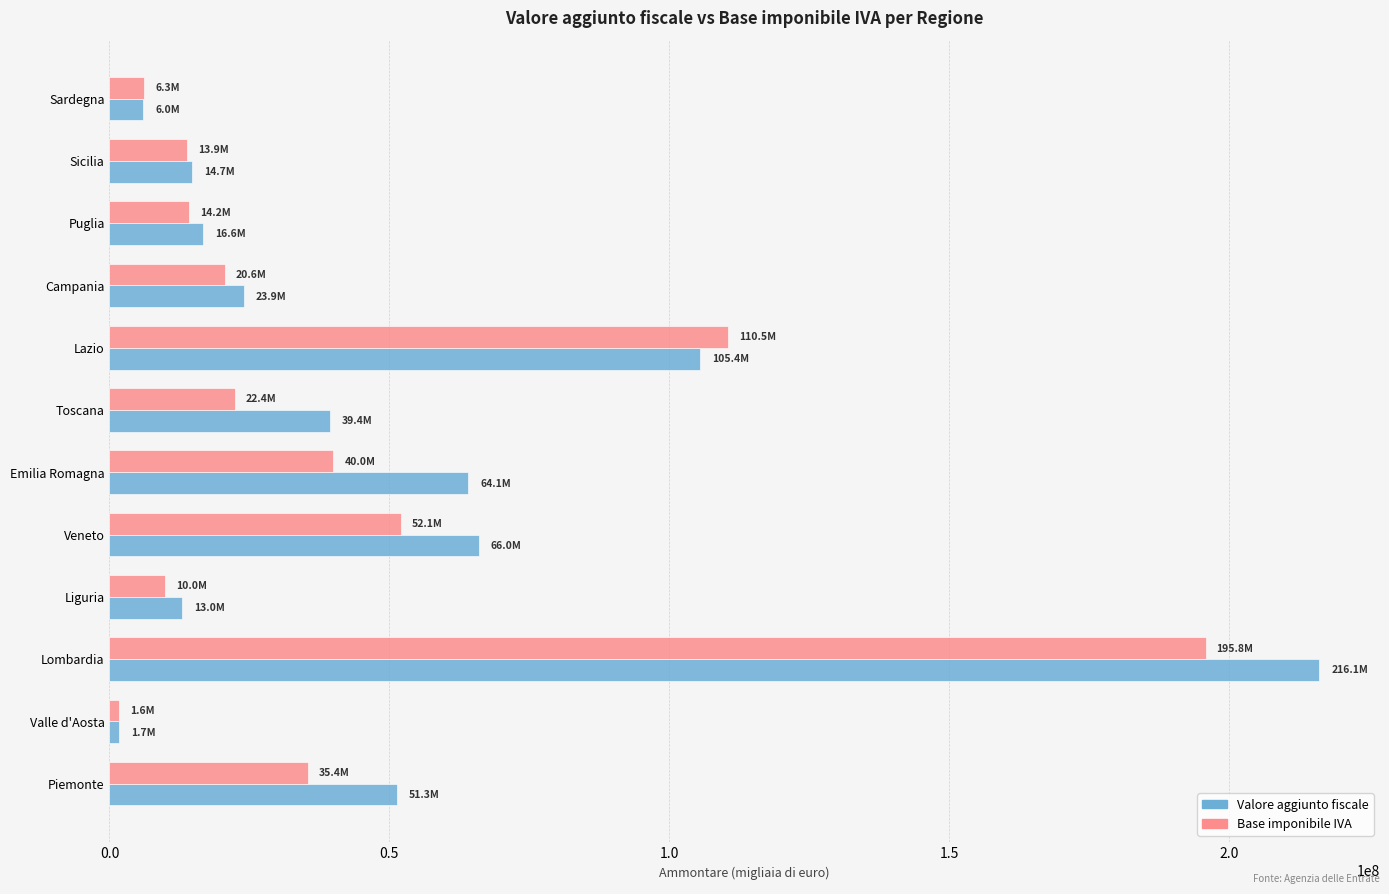

Rank the series by their maximum value, from highest to lowest.

Valore aggiunto fiscale, Base imponibile IVA